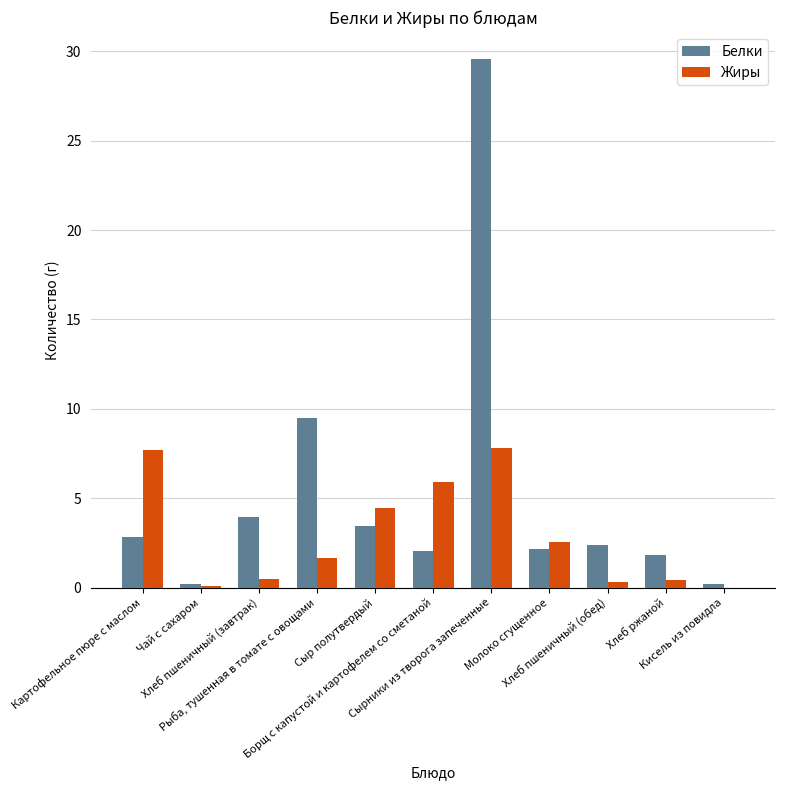

What is the maximum value for Белки?

29.6